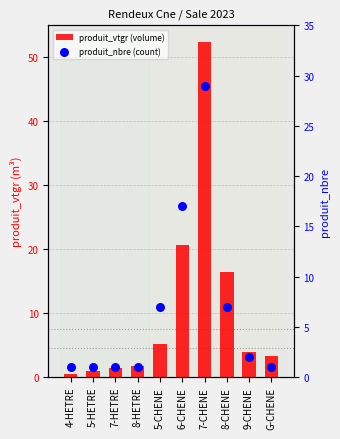

Which series has the largest Y range (max minus min)?

produit_vtgr (volume)